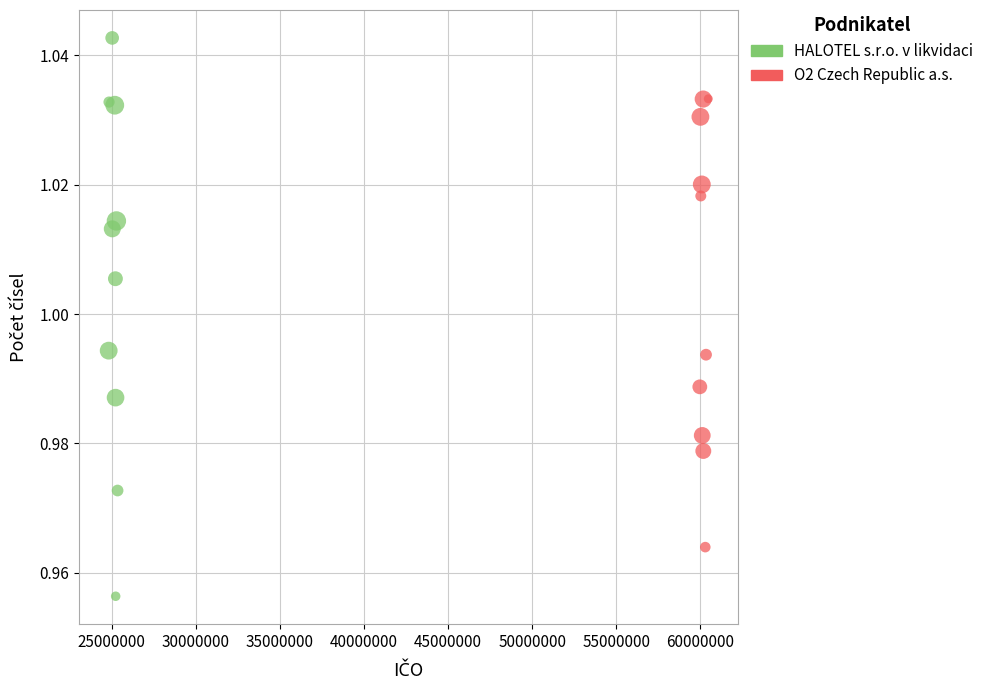

Which series has the widest spread of Y values?

HALOTEL s.r.o. v likvidaci